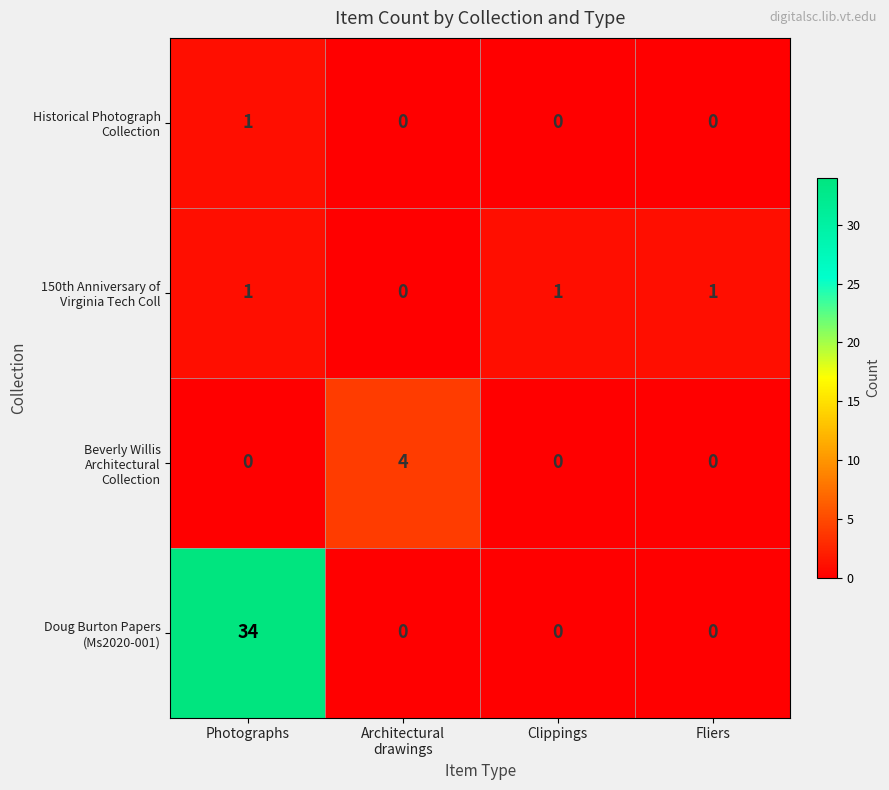

What is the total value across all series at Photographs?

36